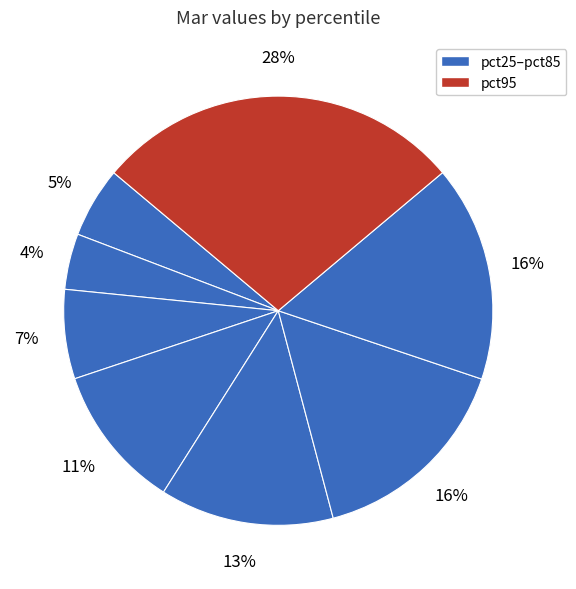

Count the number of slices in the pie.

8